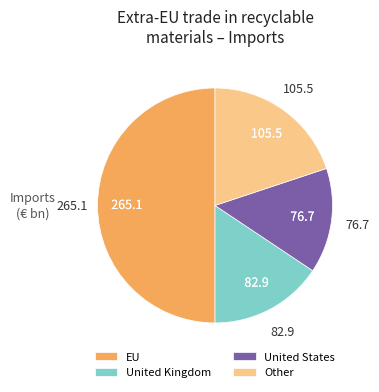

Is it true that Other is 15% of the pie?

False